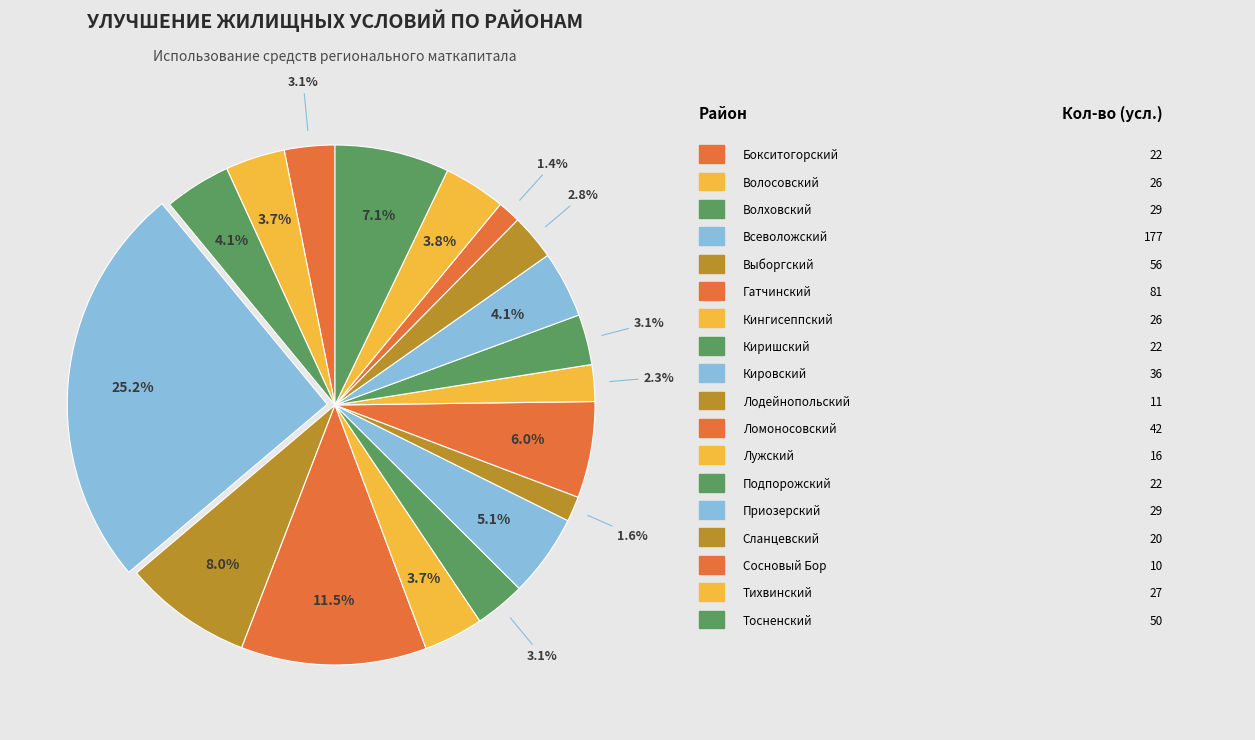

Rank the categories by value from lowest to highest.

Сосновый Бор, Лодейнопольский, Лужский, Сланцевский, Бокситогорский, Киришский, Подпорожский, Волосовский, Кингисеппский, Тихвинский, Волховский, Приозерский, Кировский, Ломоносовский, Тосненский, Выборгский, Гатчинский, Всеволожский